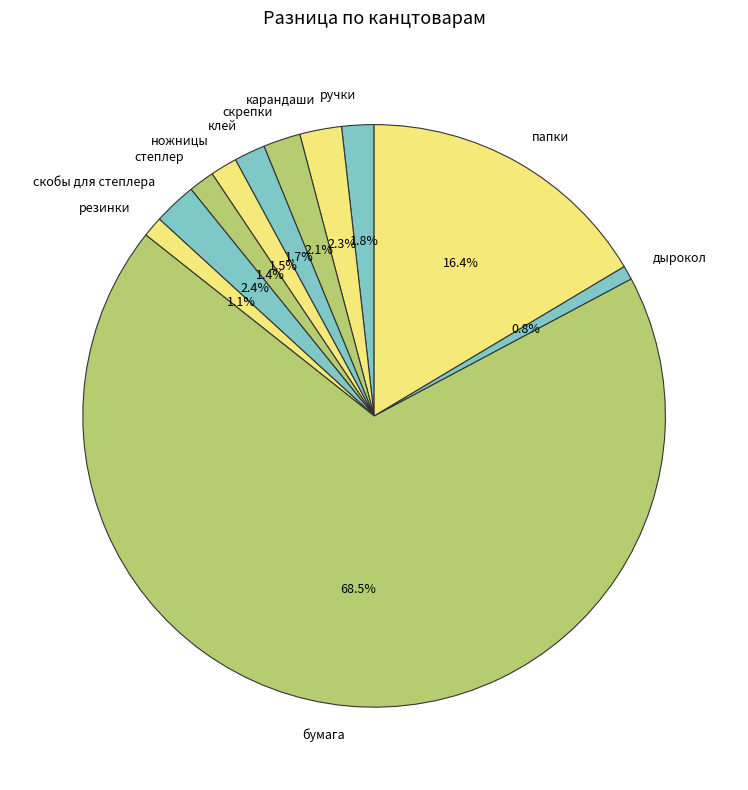

The папки slice represents 16% of the pie. True or false?

True